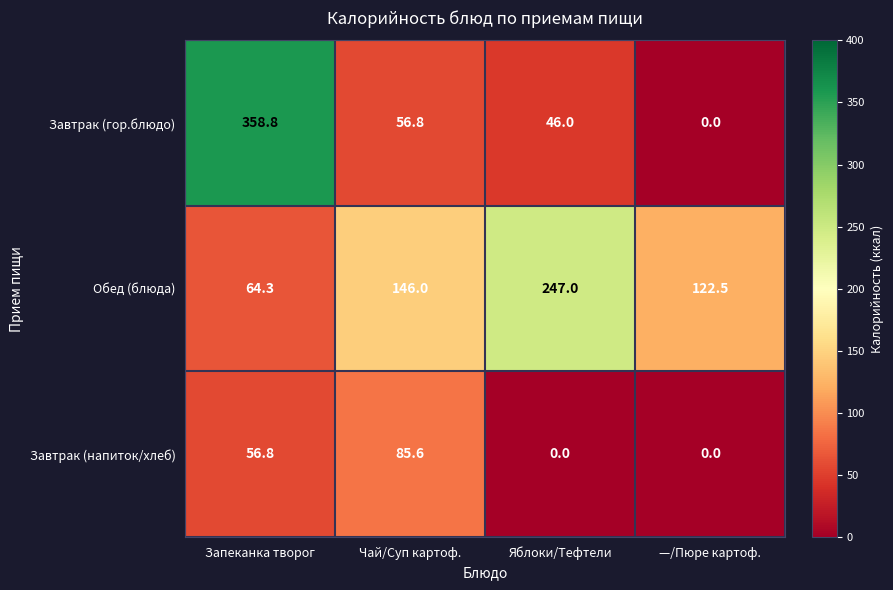

Reading left to right, extract all data points from this chart.

Завтрак (гор.блюдо): 358.8	56.8	46.0	0.0
Обед (блюда): 64.3	146.0	247.0	122.5
Завтрак (напиток/хлеб): 56.8	85.6	0.0	0.0